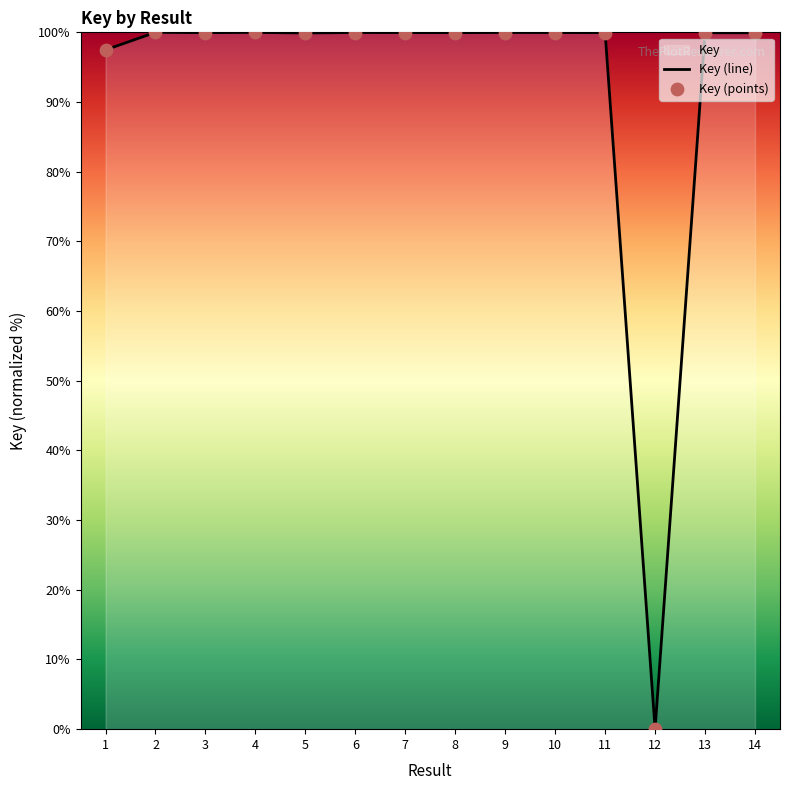

At how many categories does at least one series exceed 72?

13